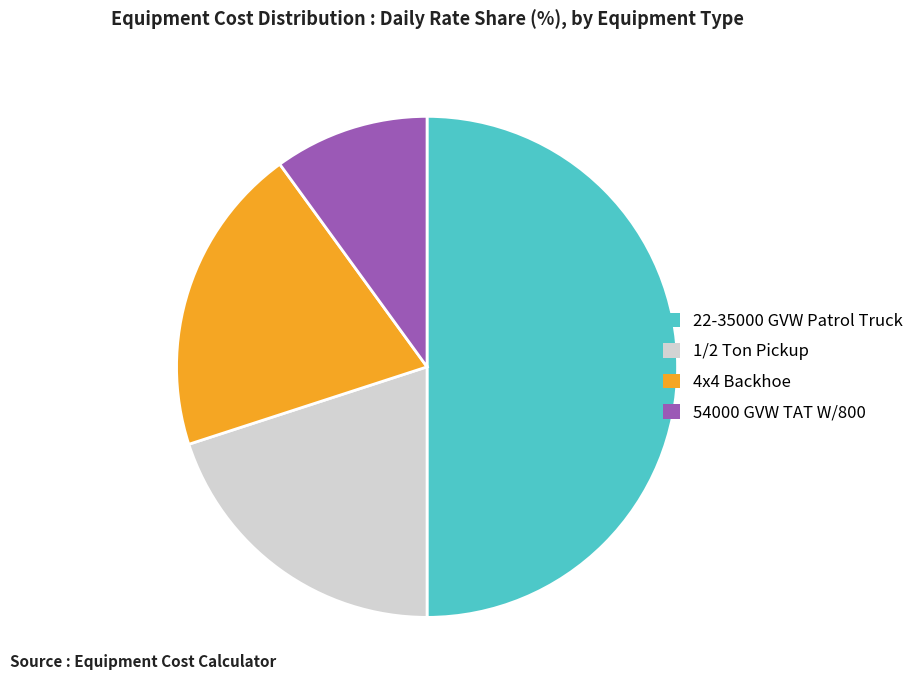

Count the number of slices in the pie.

4